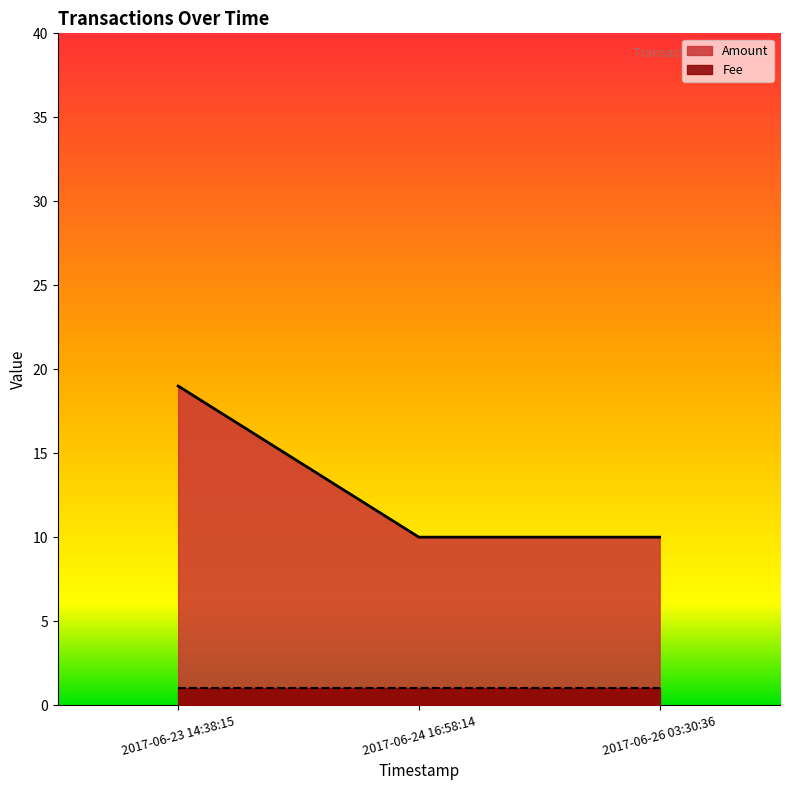

Count the number of categories in the chart.

3